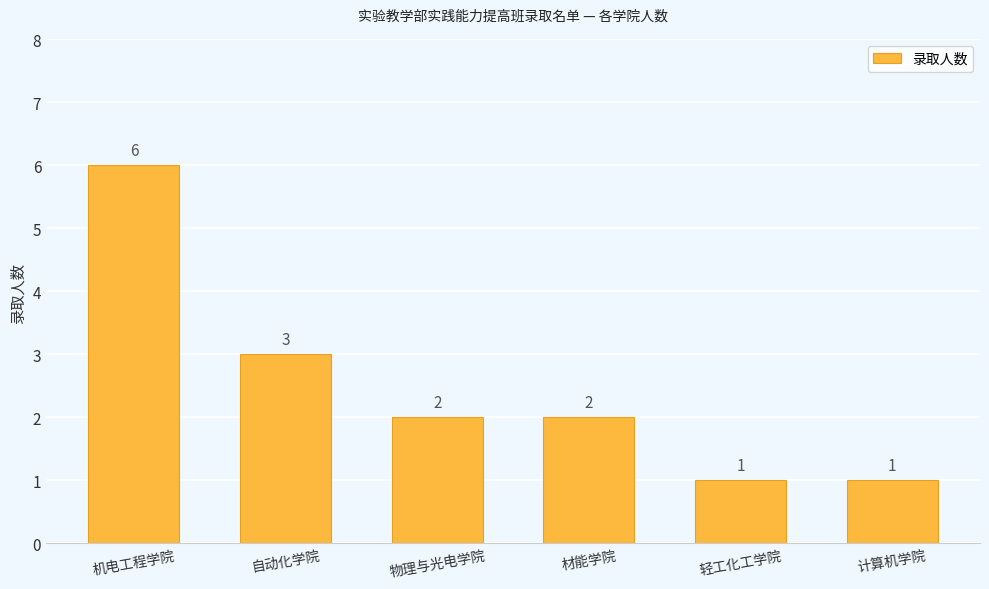

The value at 材能学院 is 3. True or false?

False